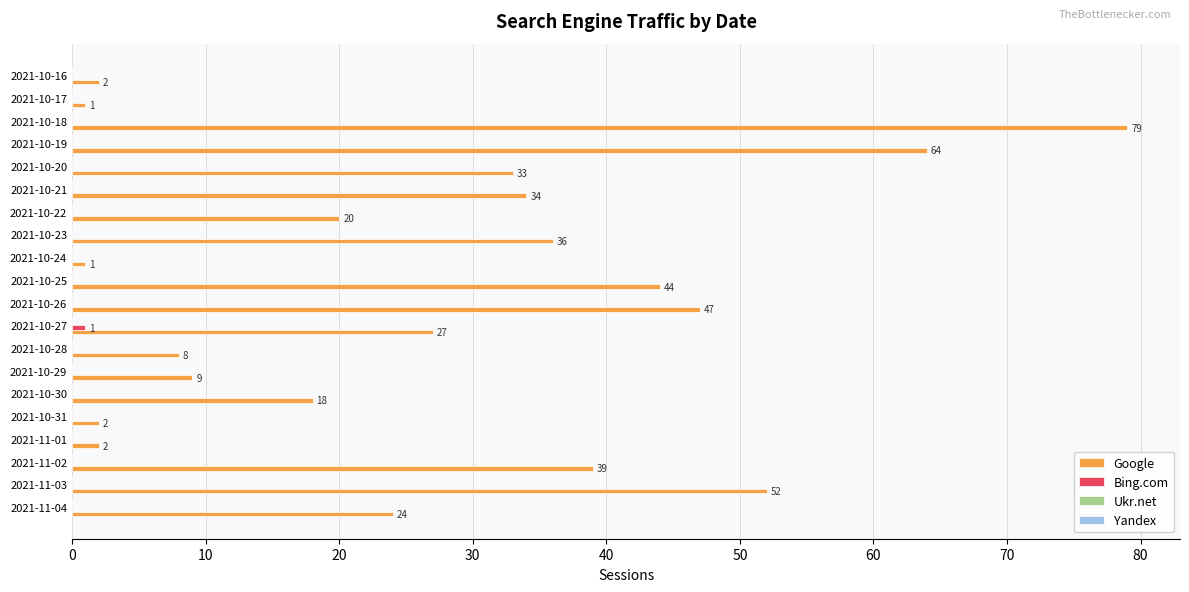

What is the sum of all Google values?

542